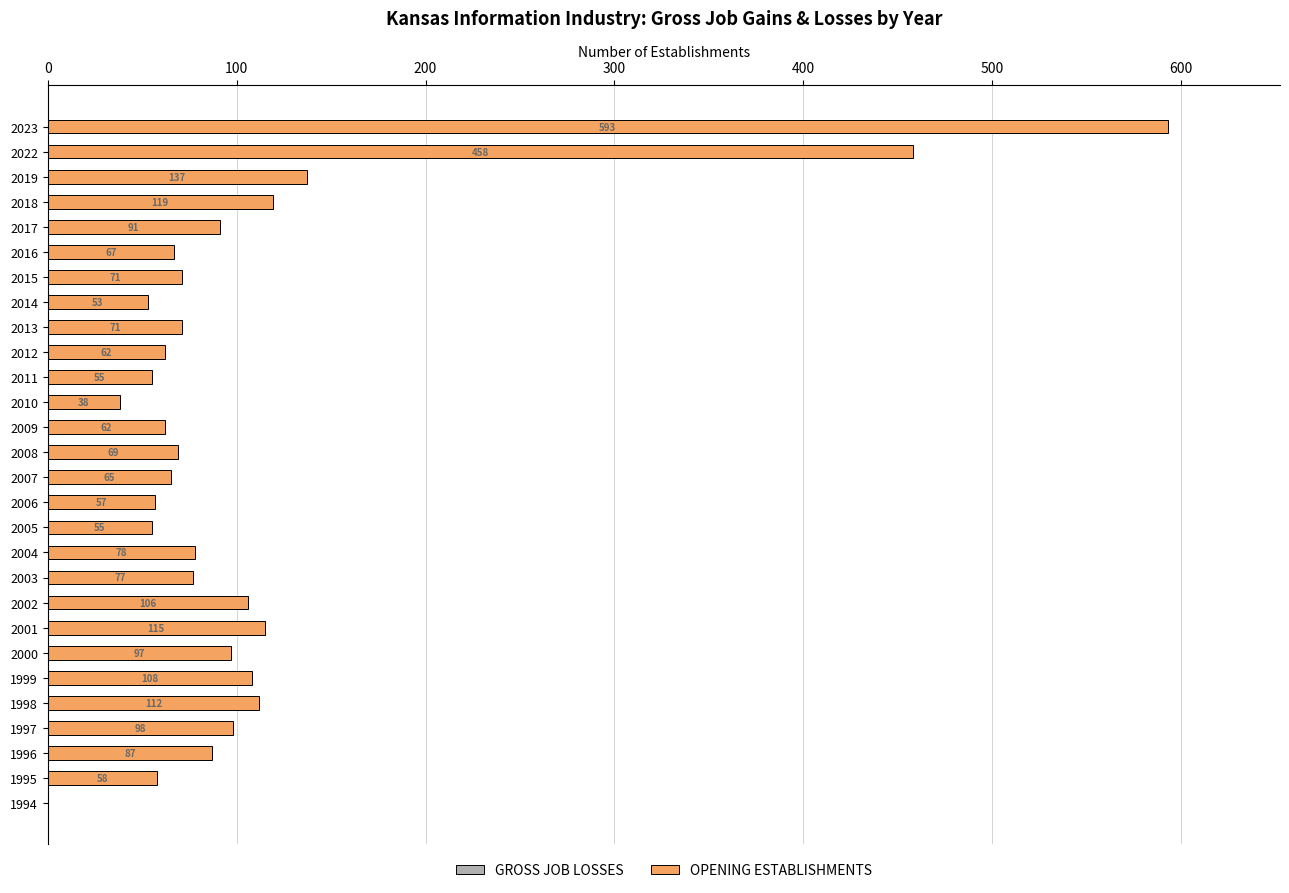

What is the sum of all values?

3059